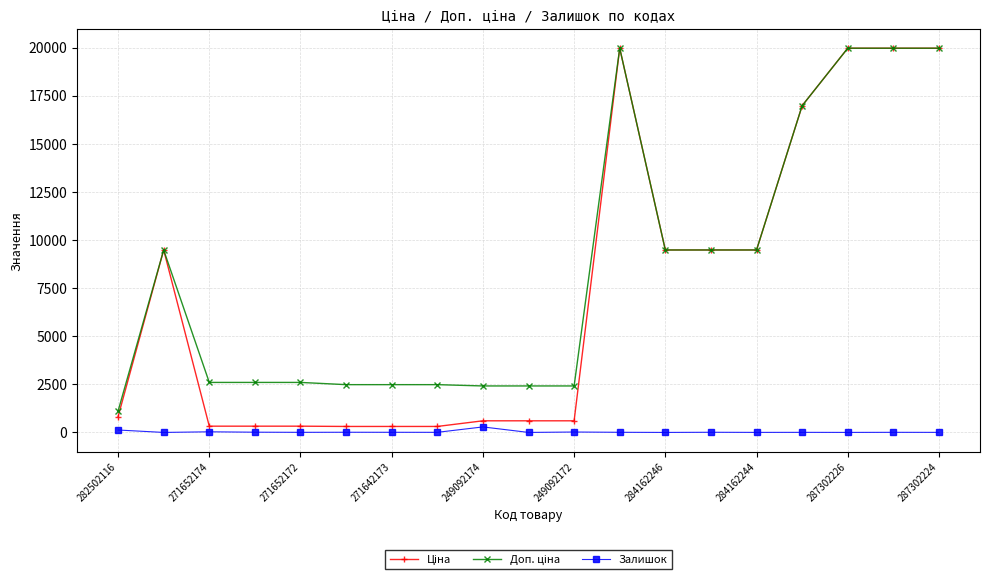

At how many categories does at least one series exceed 6394?

9